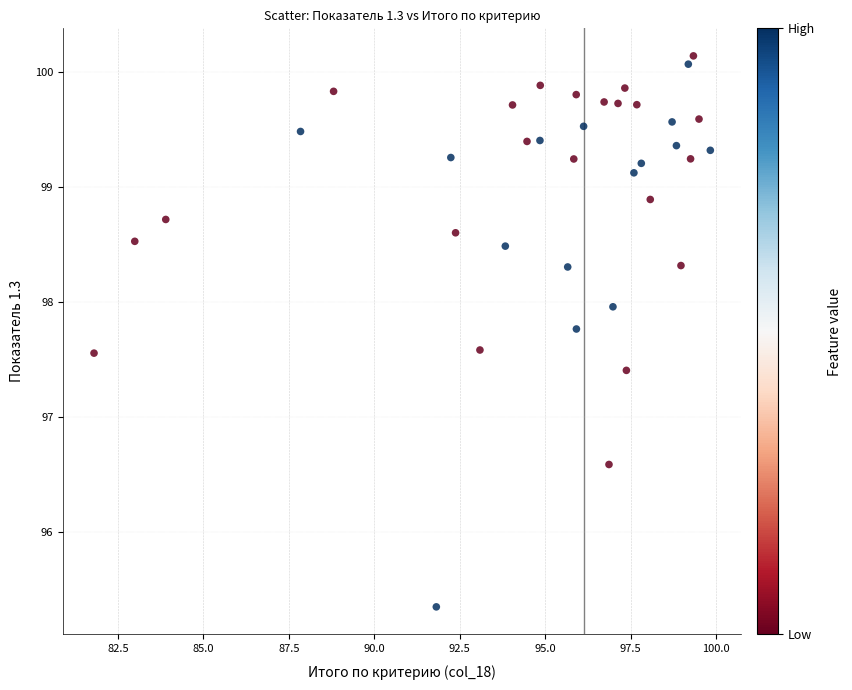

What is the range of X values (max minus min)?

18.0